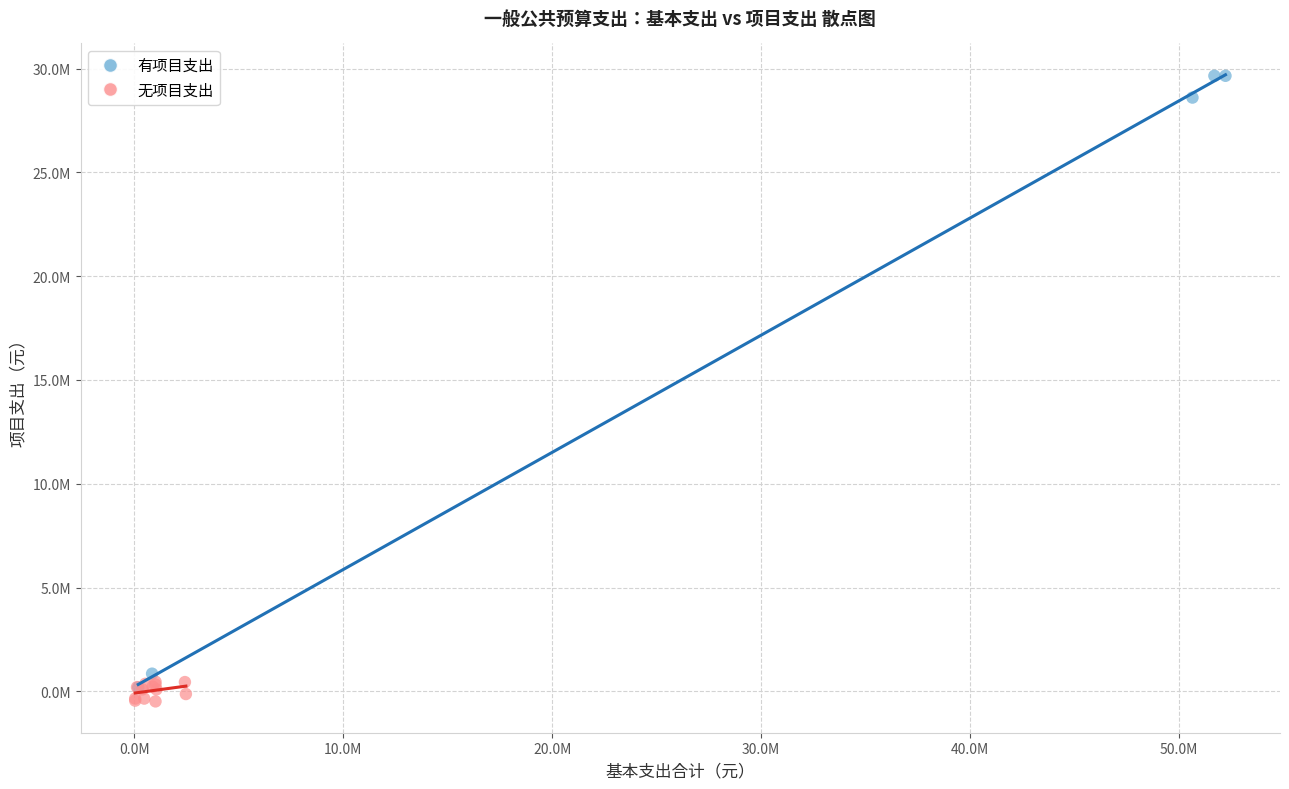

What are all the series names shown in the legend?

有项目支出, 无项目支出